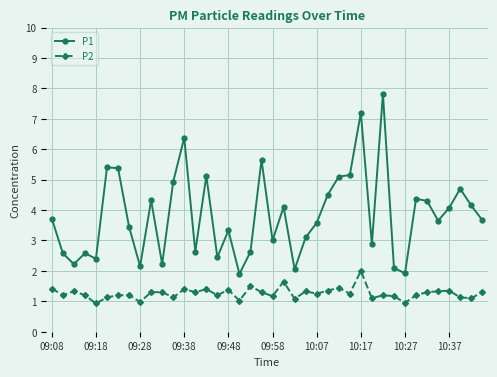

What is the greatest value displayed?

7.8